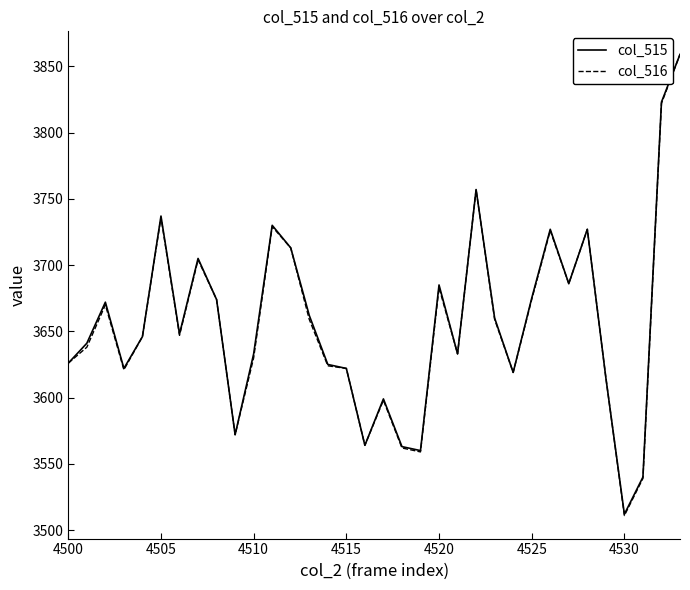

What is the maximum value shown in the chart?

3859